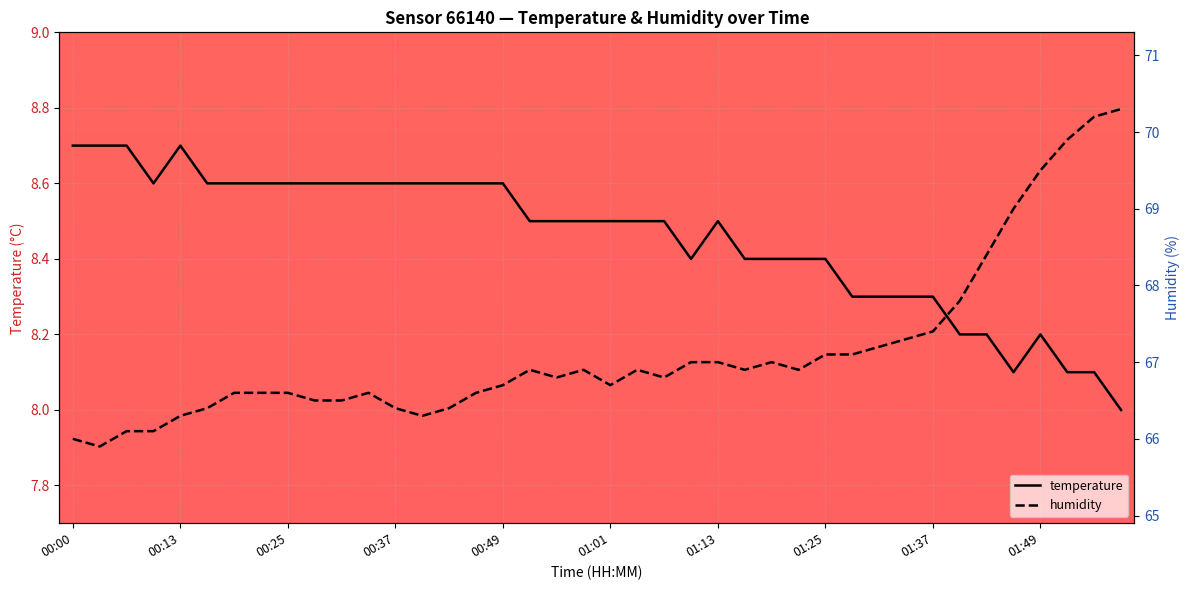

Rank the series by their maximum value, from highest to lowest.

humidity, temperature